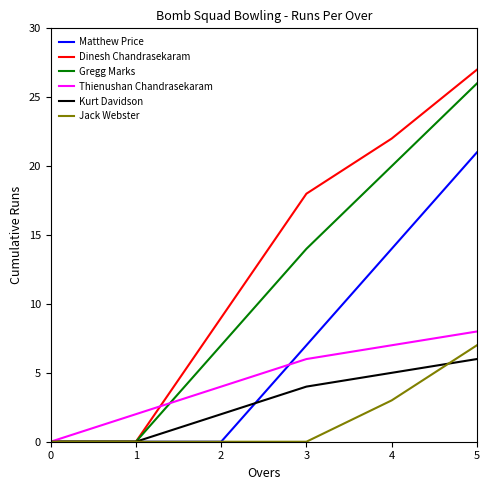

Where is Matthew Price nearest to the value 10?

3